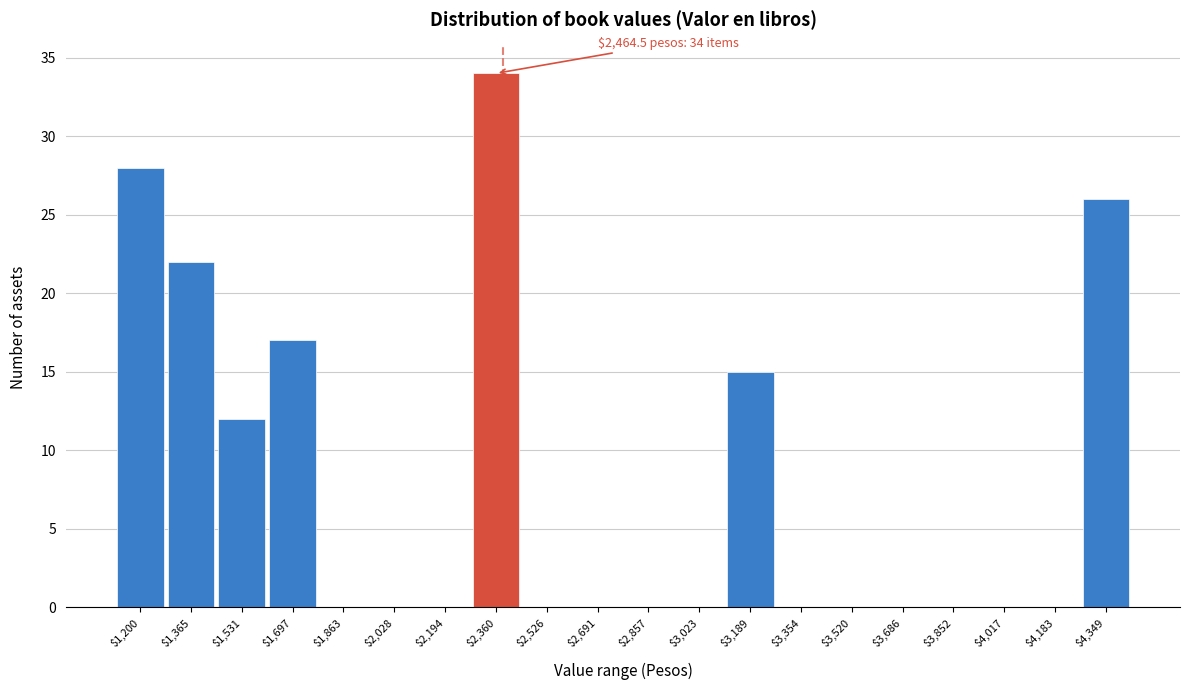

Is it true that the value at $3,520 is 0?

True